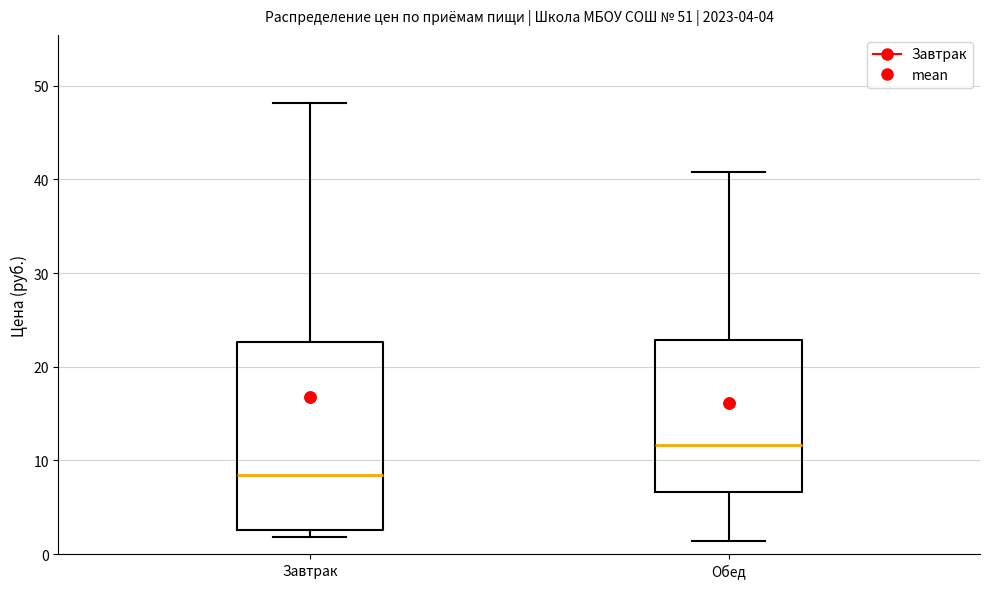

Which box is the tallest, from its lower edge to its upper edge?

Завтрак